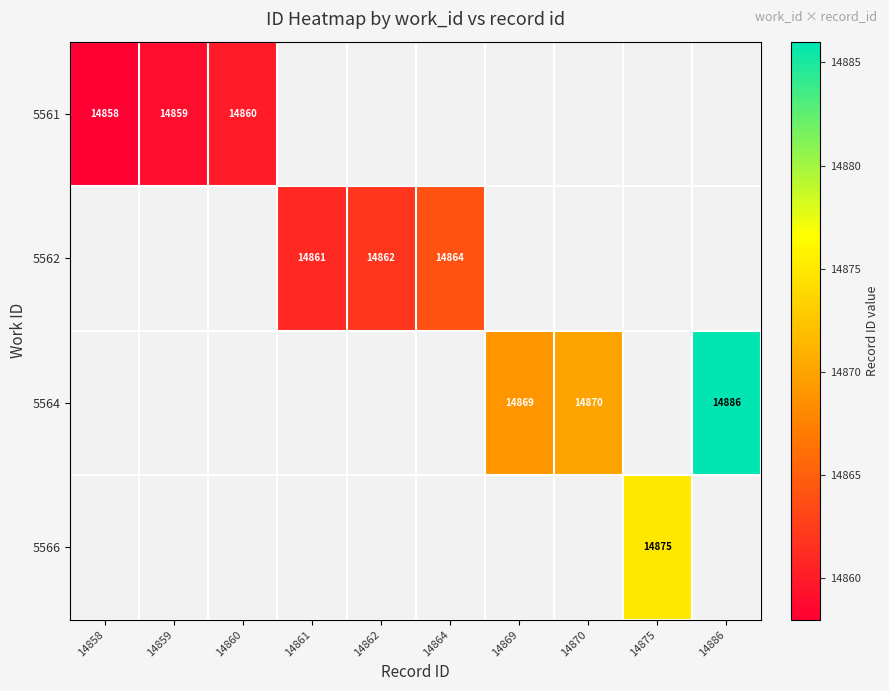

The value of 5564 at 14886 is 14886. True or false?

True